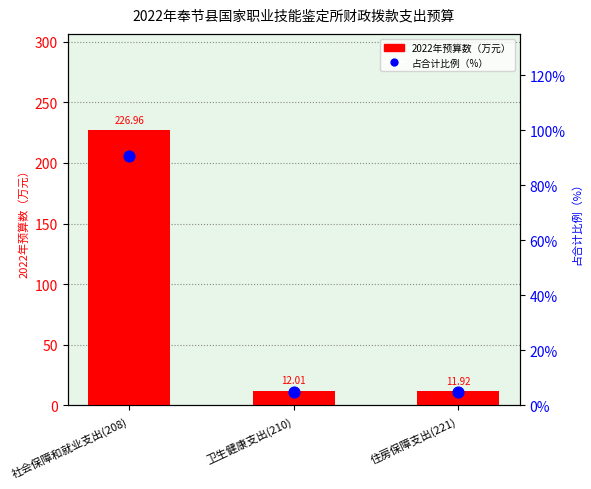

Which series has the largest Y range (max minus min)?

2022年预算数（万元）